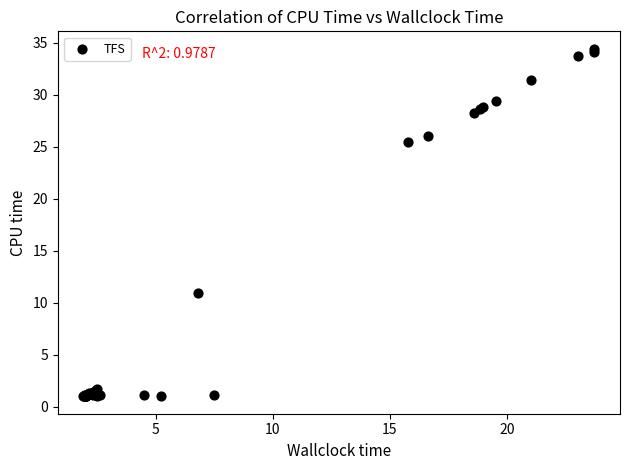

What Y value in the scatter plot is closest to 17?

11.0